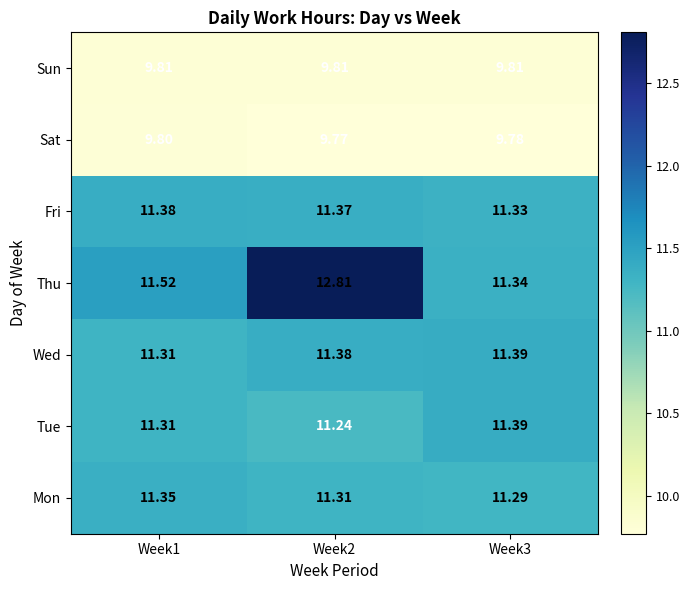

How many distinct data groups are displayed?

7